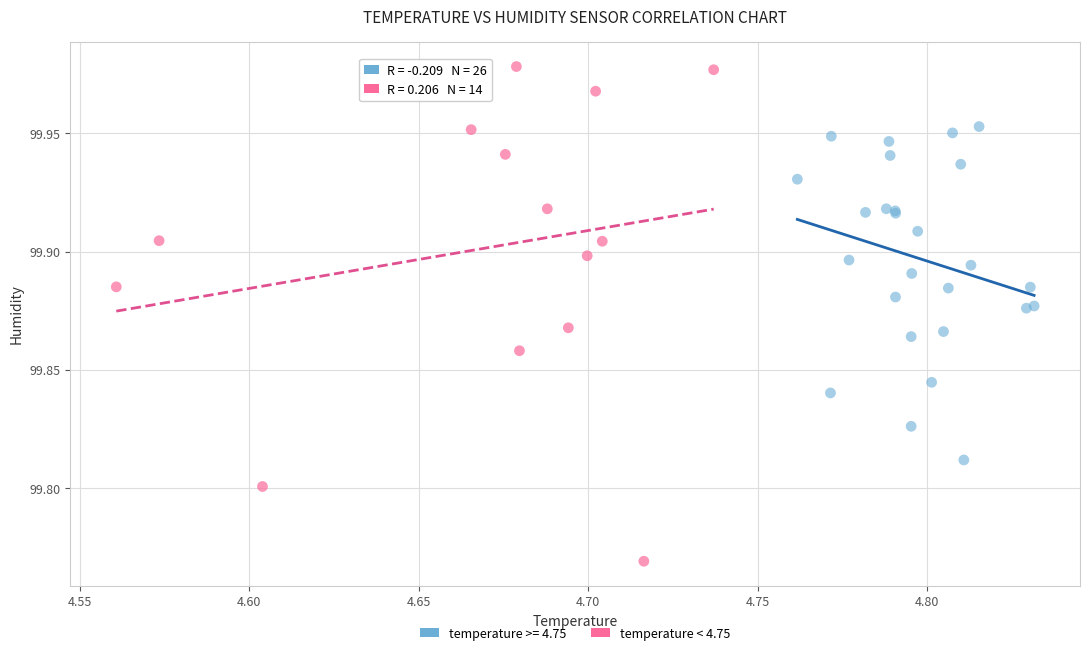

Which series has the largest Y range (max minus min)?

temperature < 4.75